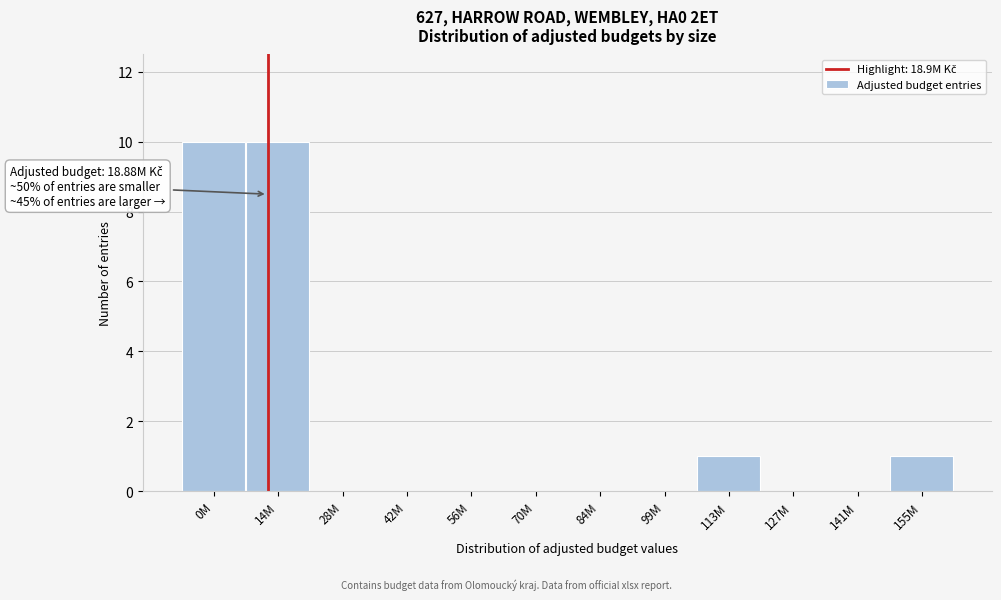

Reading left to right, transcribe all the data shown in this chart.

0M=10	14M=10	28M=0	42M=0	56M=0	70M=0	84M=0	99M=0	113M=1	127M=0	141M=0	155M=1